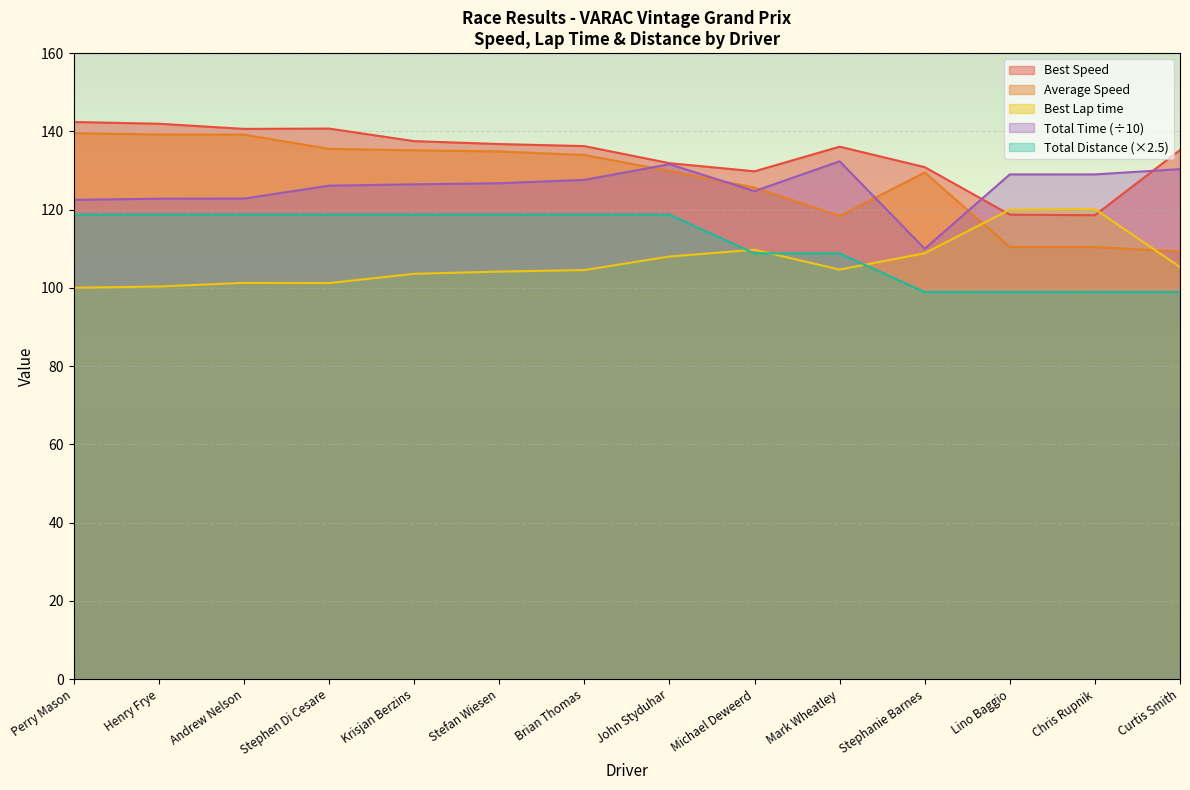

How many intersections are there between Best Speed and Total Time?

2